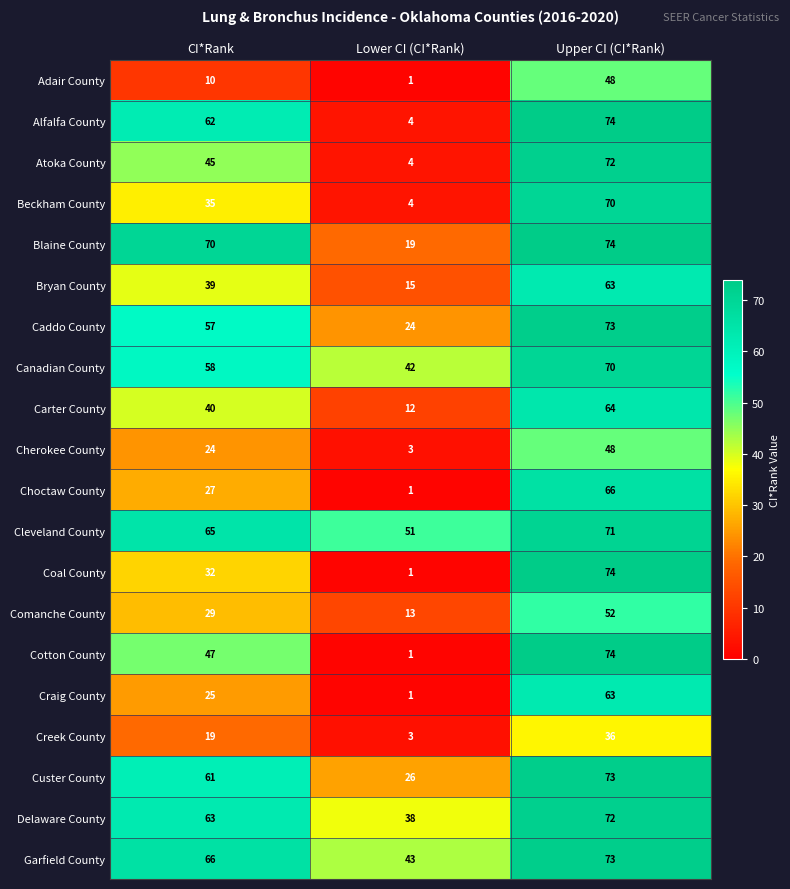

What is the difference between the highest and lowest values at Upper CI (CI*Rank)?

38